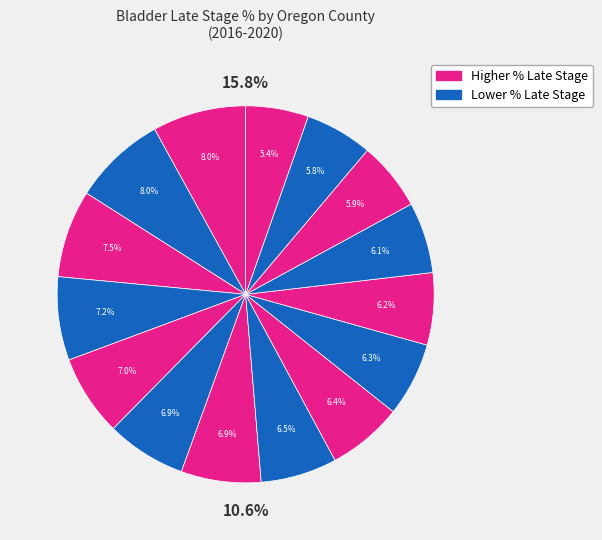

To the nearest percent, what portion does Lincoln represent?

8%